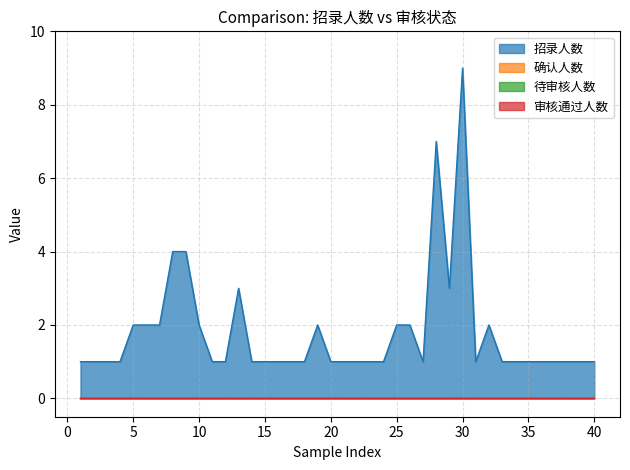

At which category is the sum across all series the highest?

30